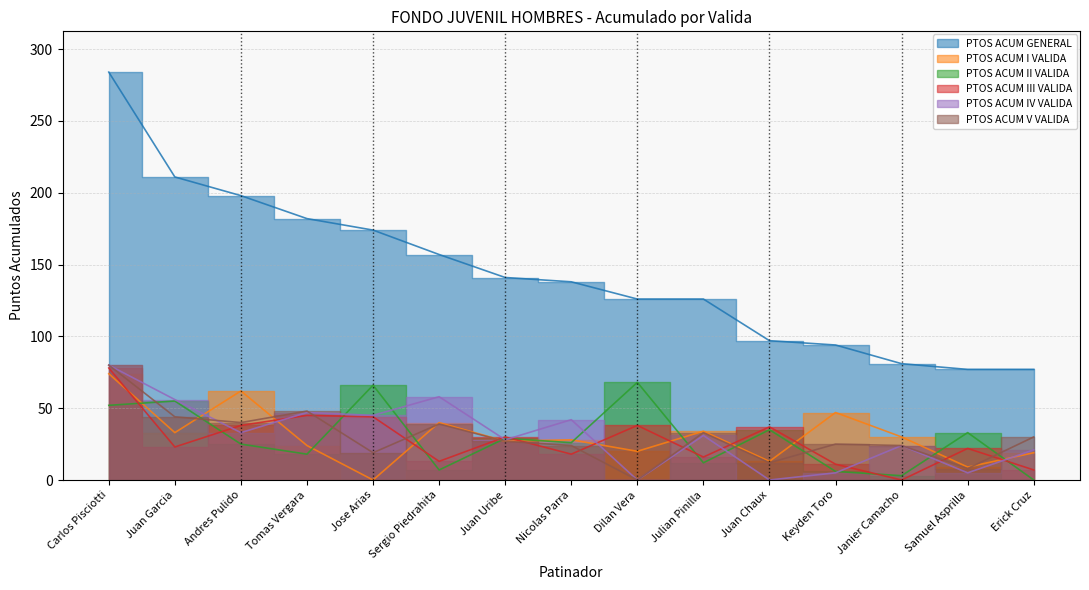

Between Juan Garcia and Janier Camacho, which series saw the biggest shift?

PTOS ACUM GENERAL